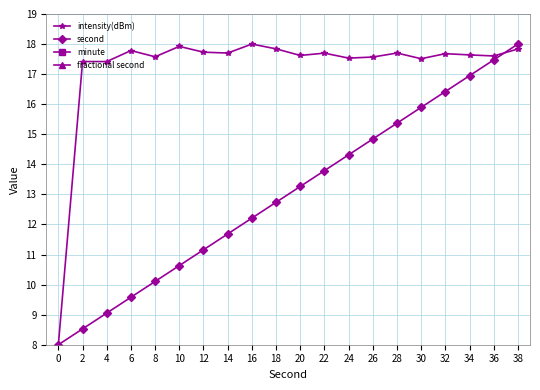

Is it true that minute equals 0.0 at 22?

True